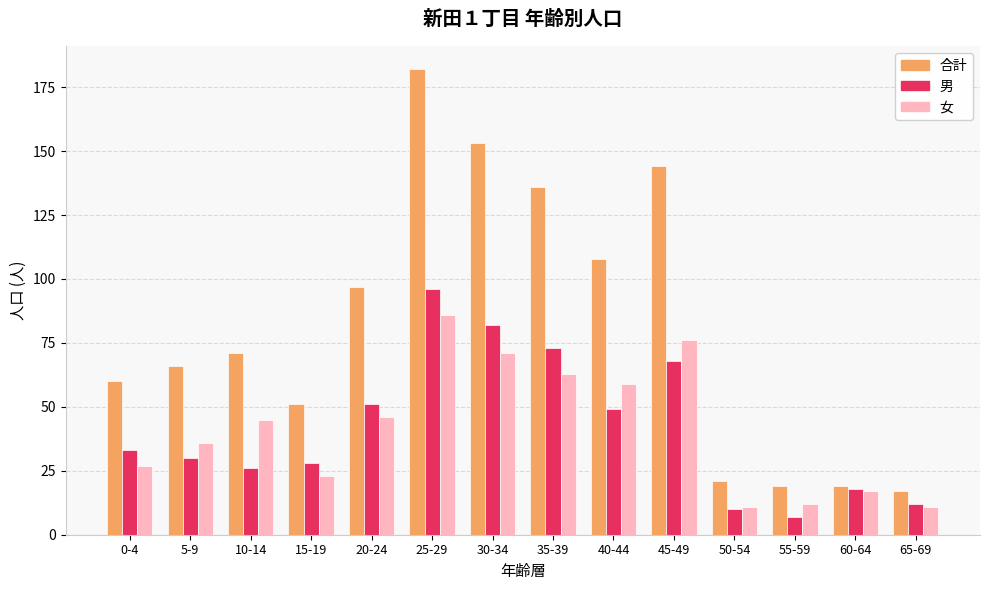

What is the maximum value shown in the chart?

182